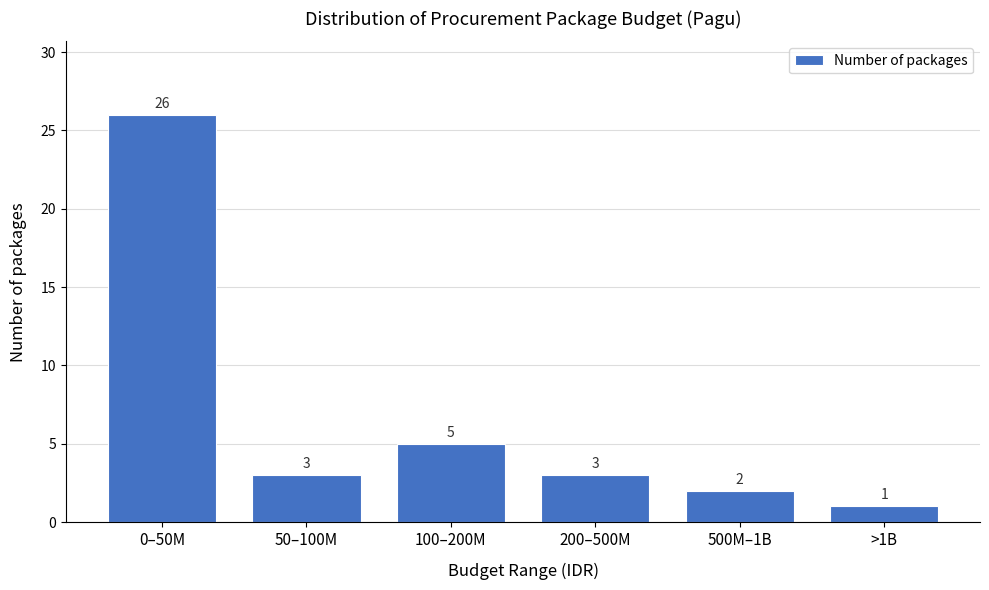

Reading left to right, extract all data points from this chart.

0–50M=26	50–100M=3	100–200M=5	200–500M=3	500M–1B=2	>1B=1